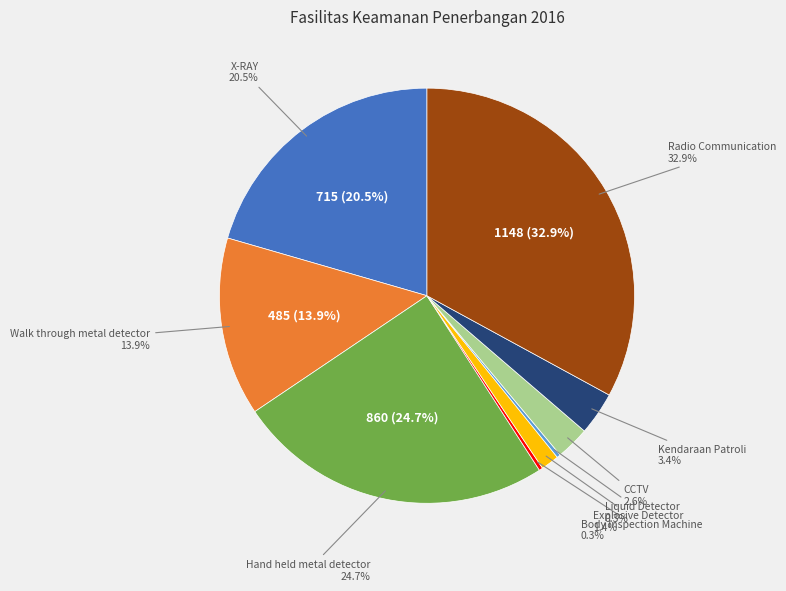

What percentage is NOT represented by X-RAY?

79.5%